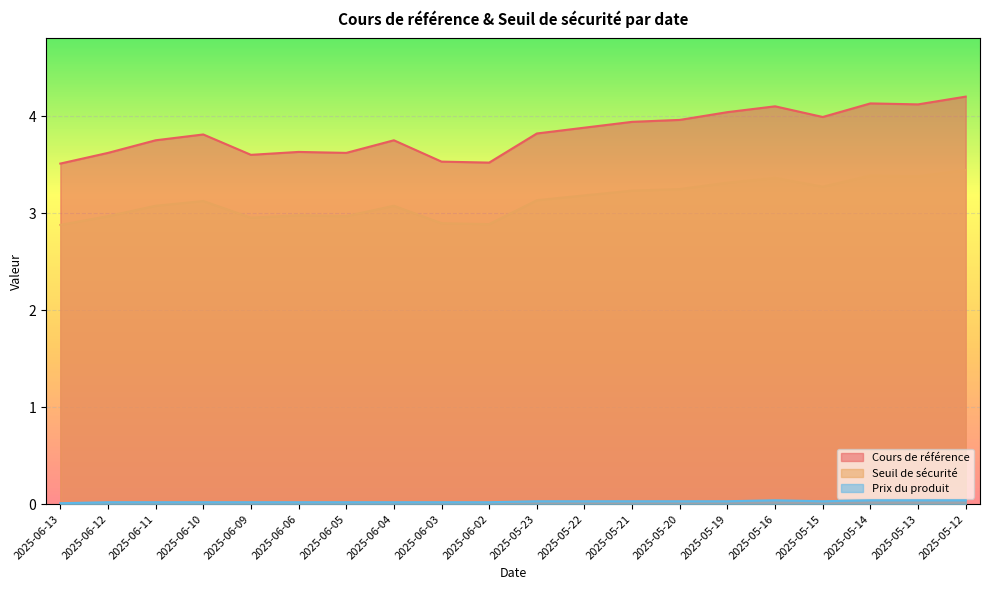

What is the label of the 10th point from the right?

2025-05-23